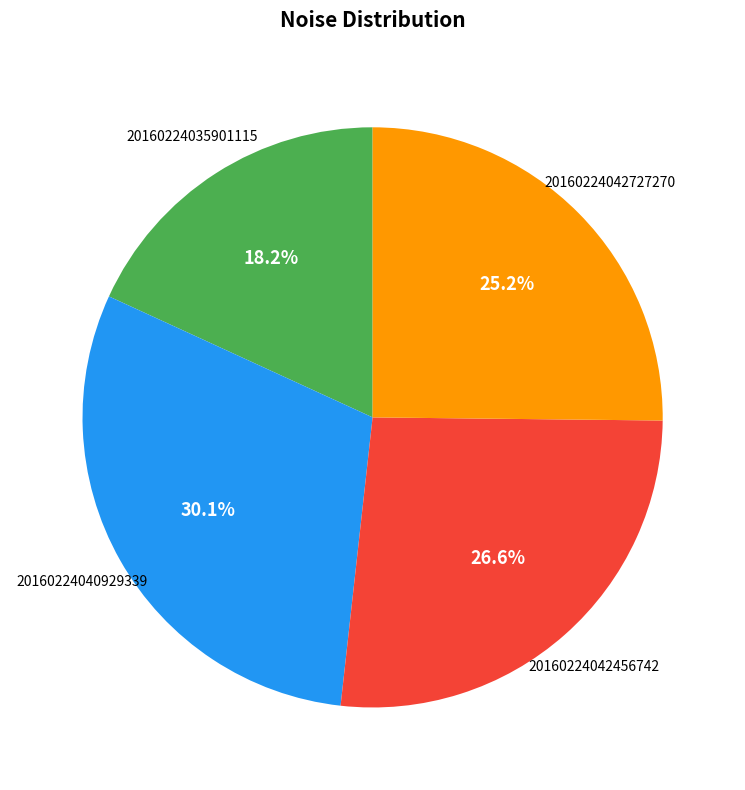

Is there any slice that represents more than half of the pie?

No